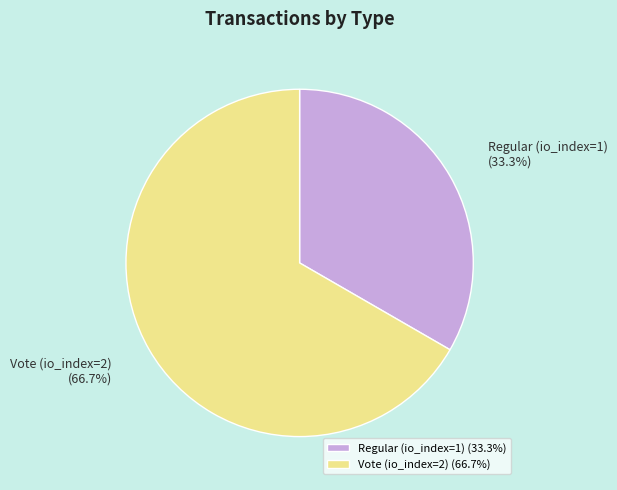

To the nearest percent, what percentage of the pie is Vote (io_index=2)?

67%